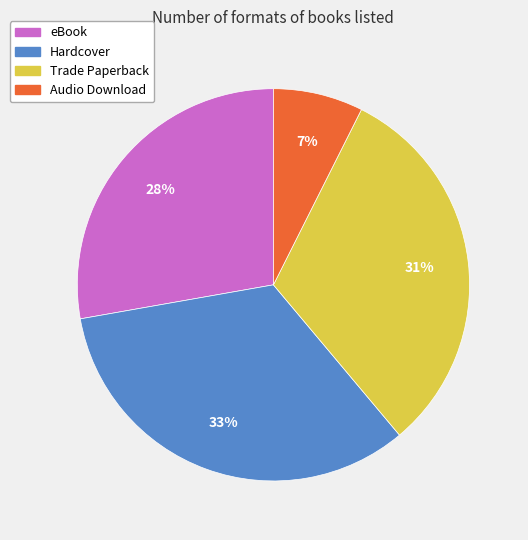

To the nearest percent, what is the difference between the Hardcover and Audio Download slice percentages?

26%